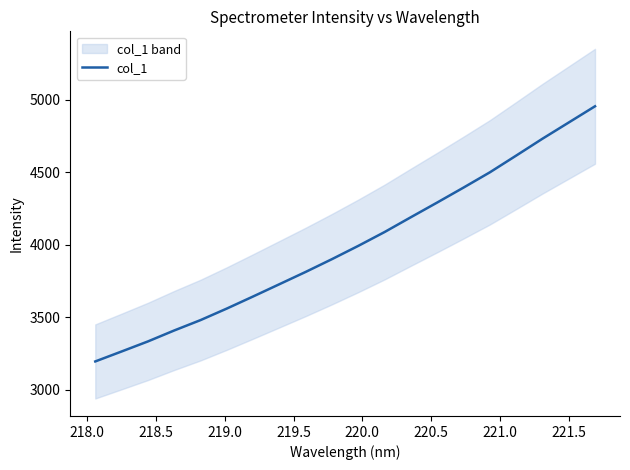

How many data points are less than 3991?

10